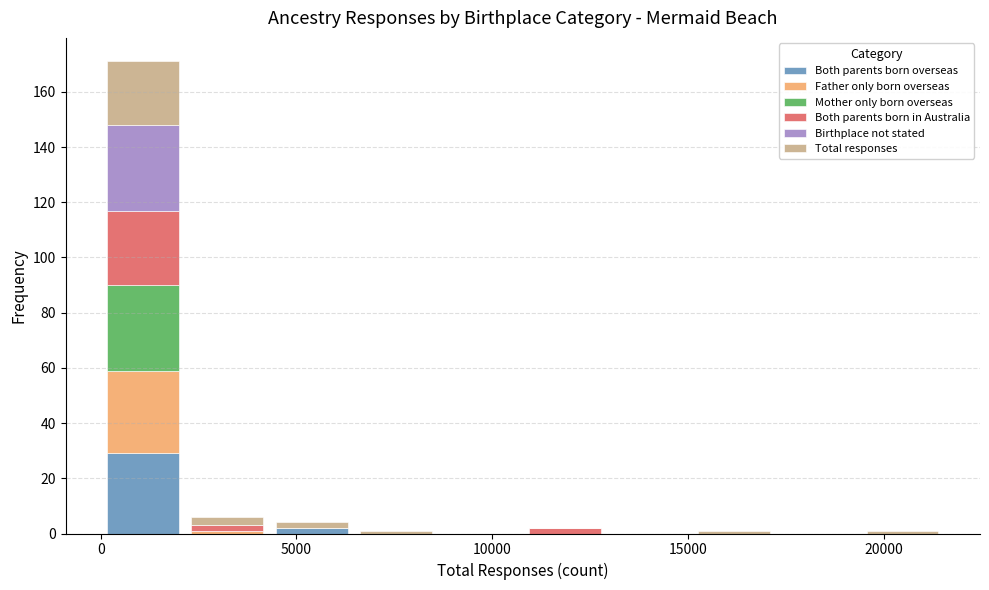

Reading left to right, transcribe this chart: for each stacked bar, give the range it covers on the x-axis and its total height. Neither the bar edges nor the heights are printed on the chart, so give them approximately, as read against the axes.

0 to 2000: 172
2000 to 4500: 6
4500 to 6500: 4
6500 to 8500: under 2
8500 to 11000: 0
11000 to 13000: 2
13000 to 15000: 0
15000 to 17000: under 2
17000 to 19500: 0
19500 to 21500: under 2